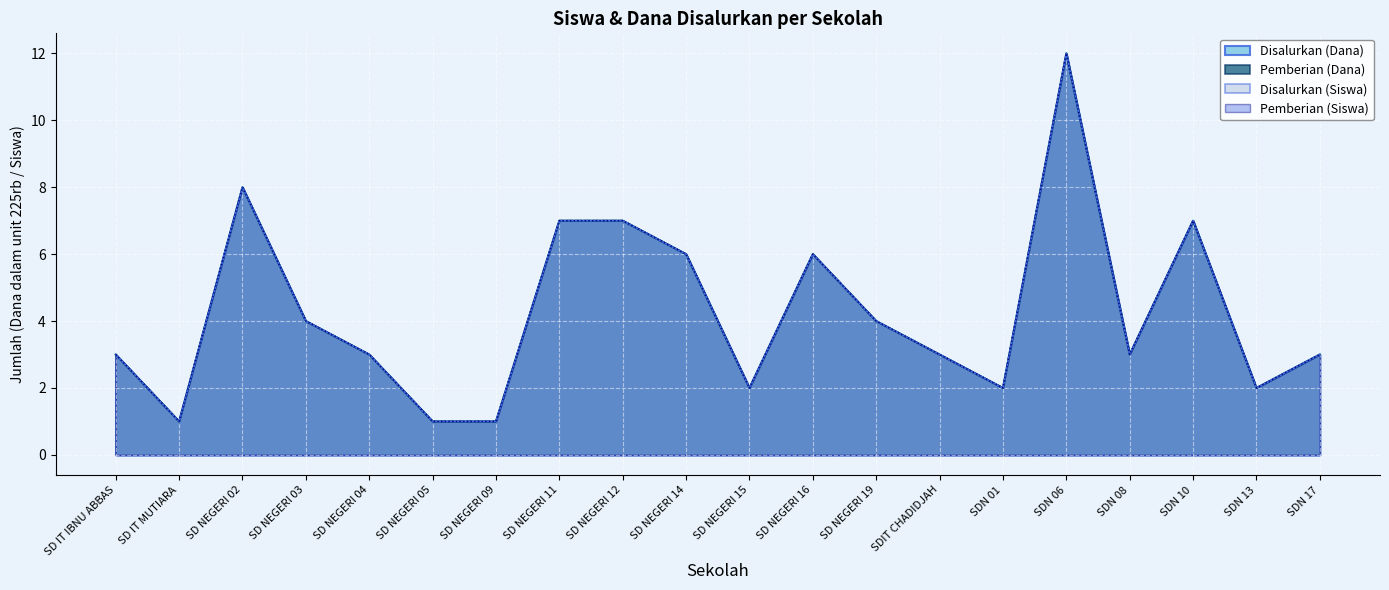

At SDN 06, list the series in order from largest to smallest.

Disalurkan (Siswa), Pemberian (Siswa), Disalurkan (Dana), Pemberian (Dana)